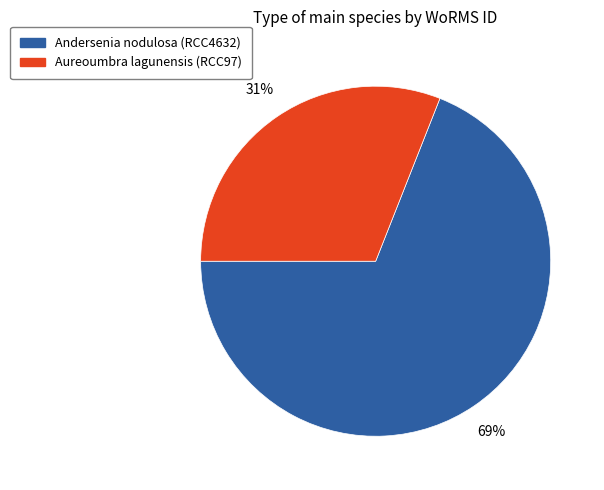

How many segments does this pie chart have?

2